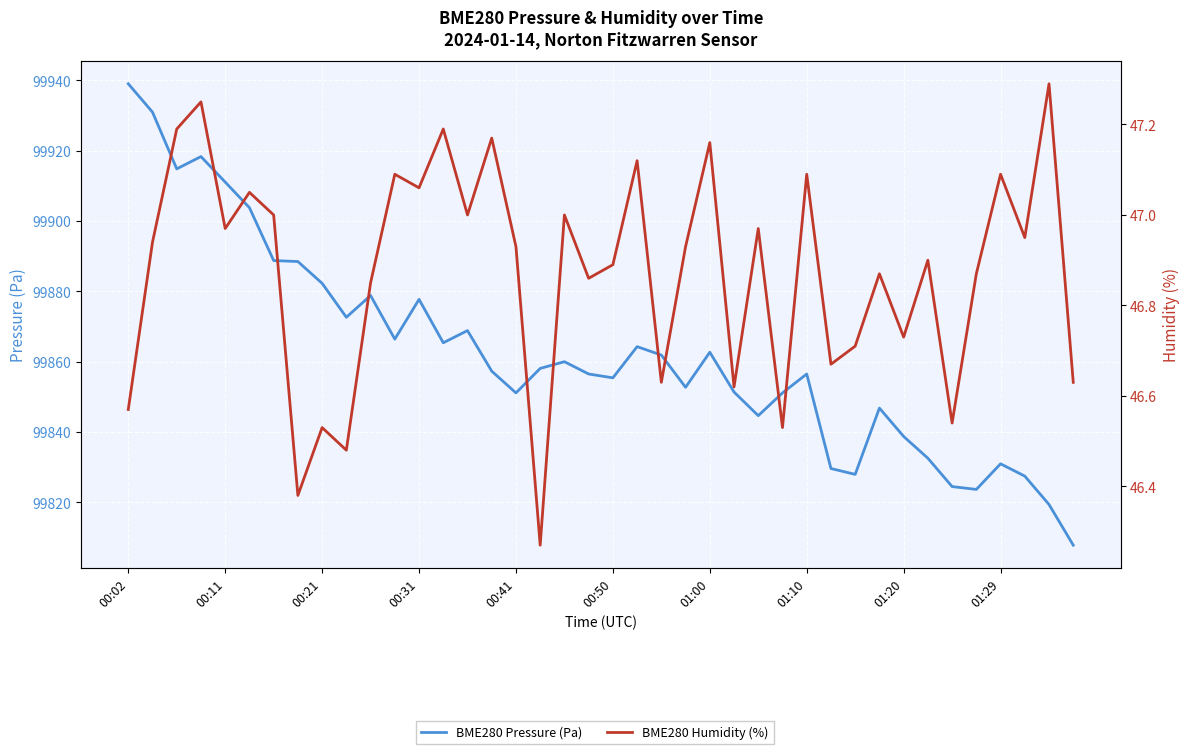

True or false: BME280 Humidity (%) has a value of 47.0 at 14.

True